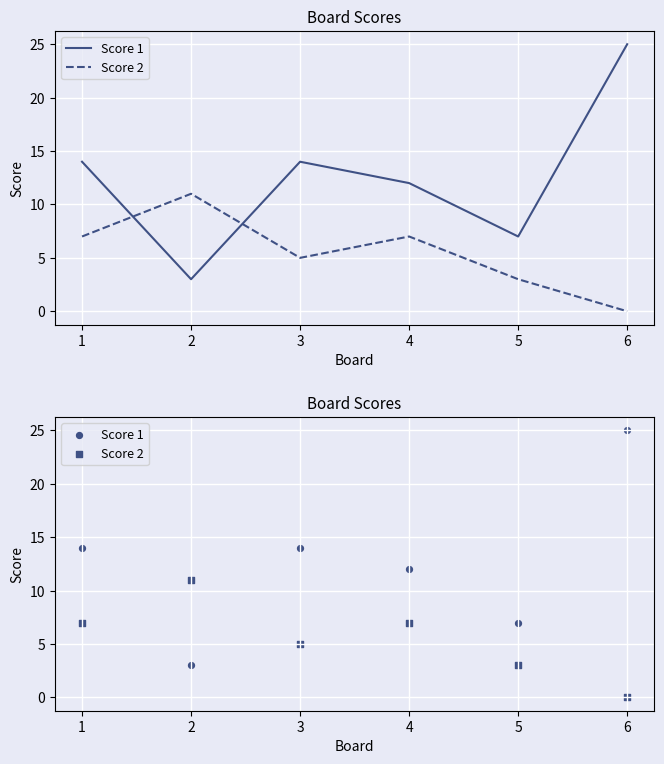

Is the value of Score 1 at 6 greater than the value of Score 2 at 6?

Yes